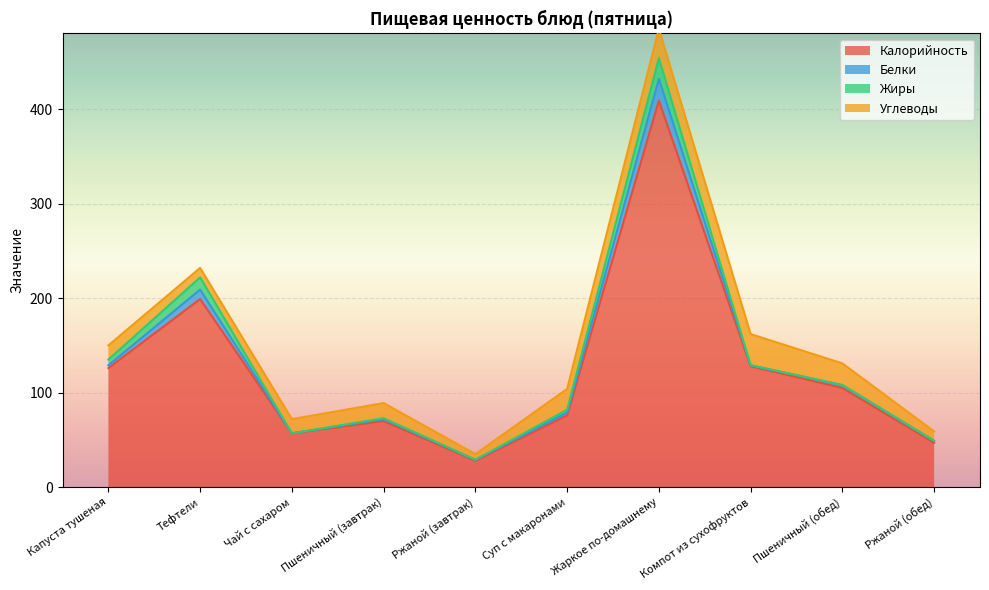

The Углеводы series shows 17 at Ржаной (обед). True or false?

False